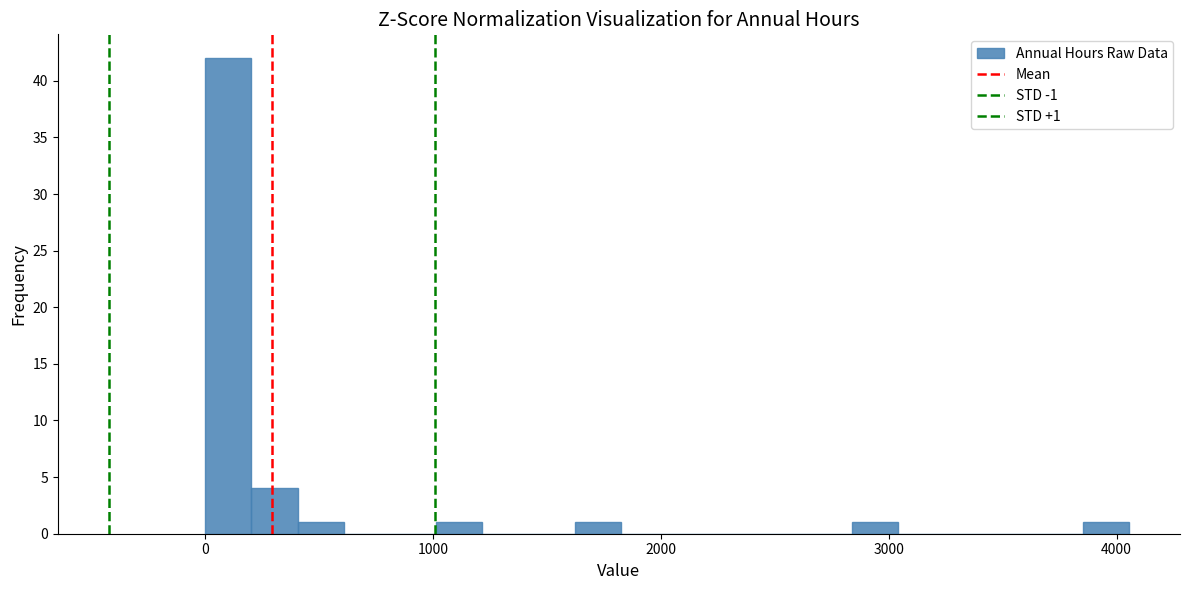

Read against the x-axis, roughly where is the centre of the tallest bar?

100